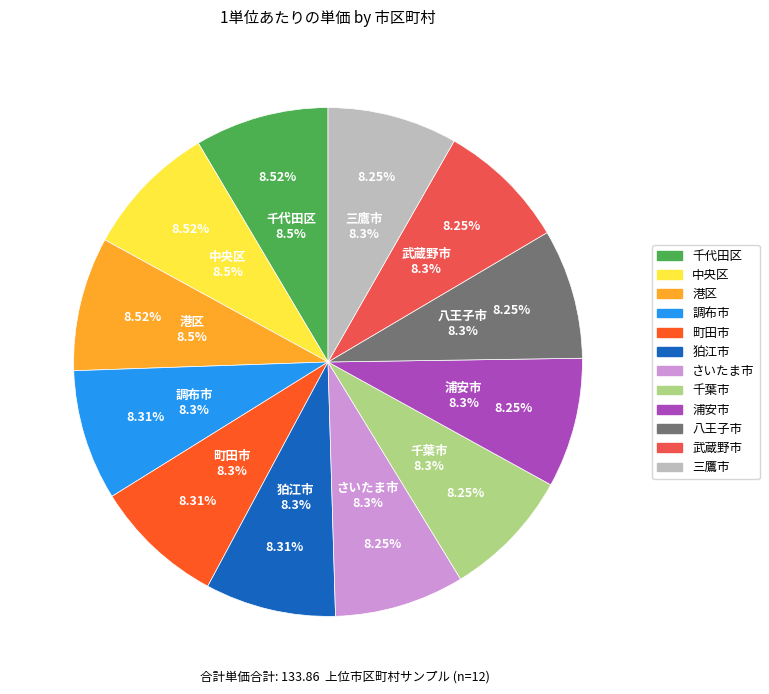

Is there any slice that represents more than half of the pie?

No